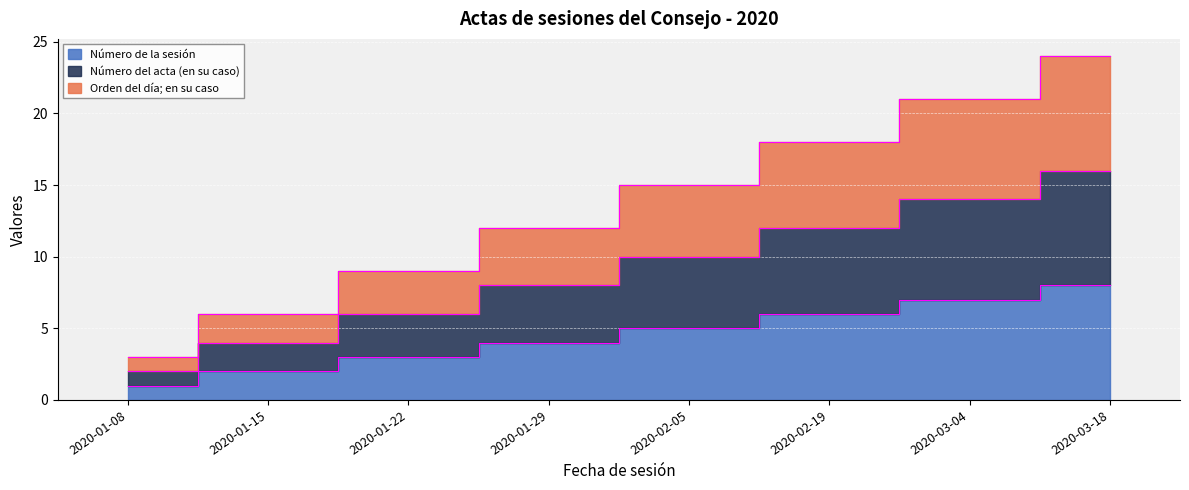

How many Número del acta (en su caso) values are between 6 and 14?

5